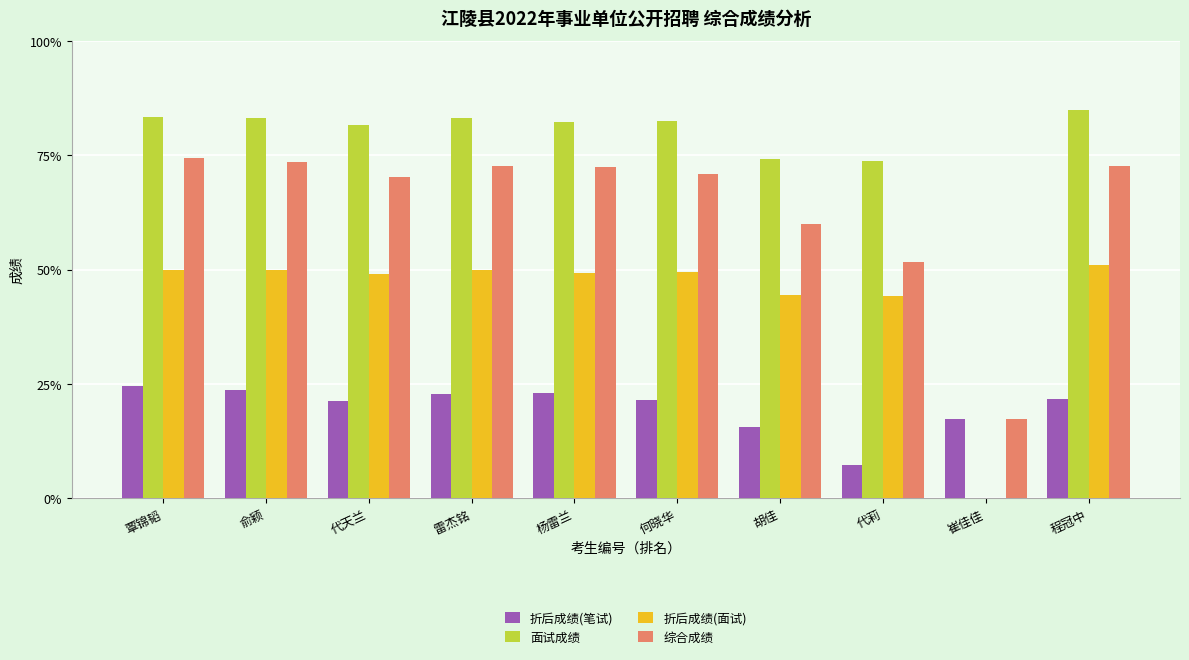

What is the difference between the 面试成绩 values at 崔佳佳 and 俞颖?

83.1